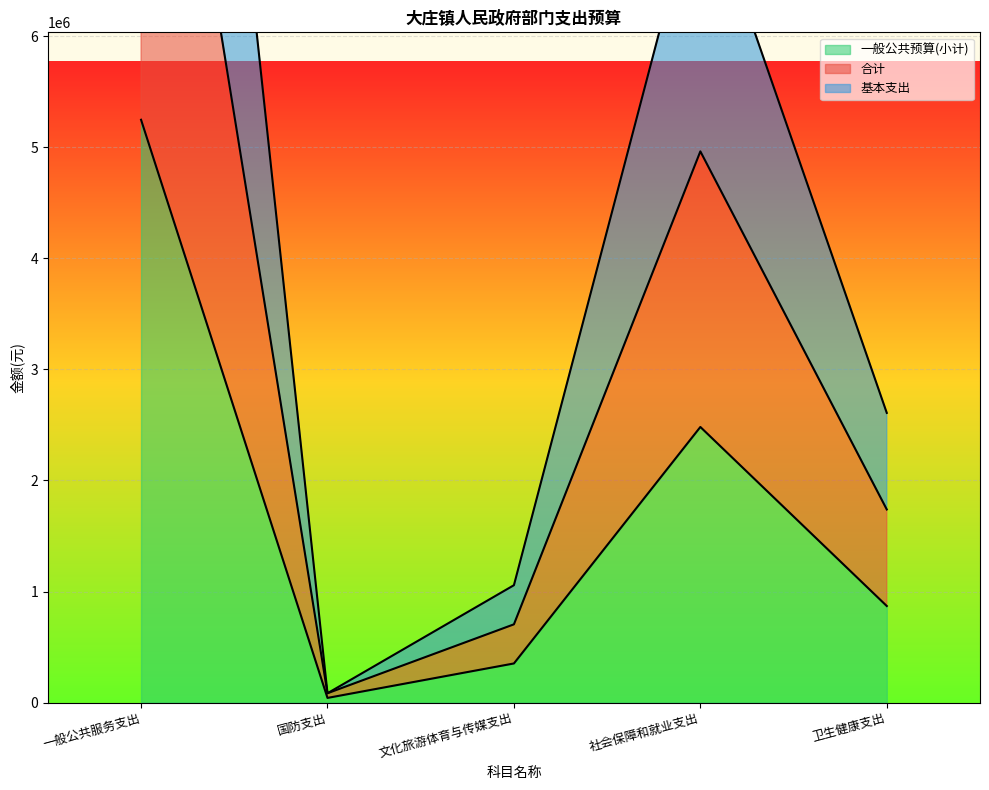

Where does the 一般公共预算(小计) series first go above 869508?

一般公共服务支出